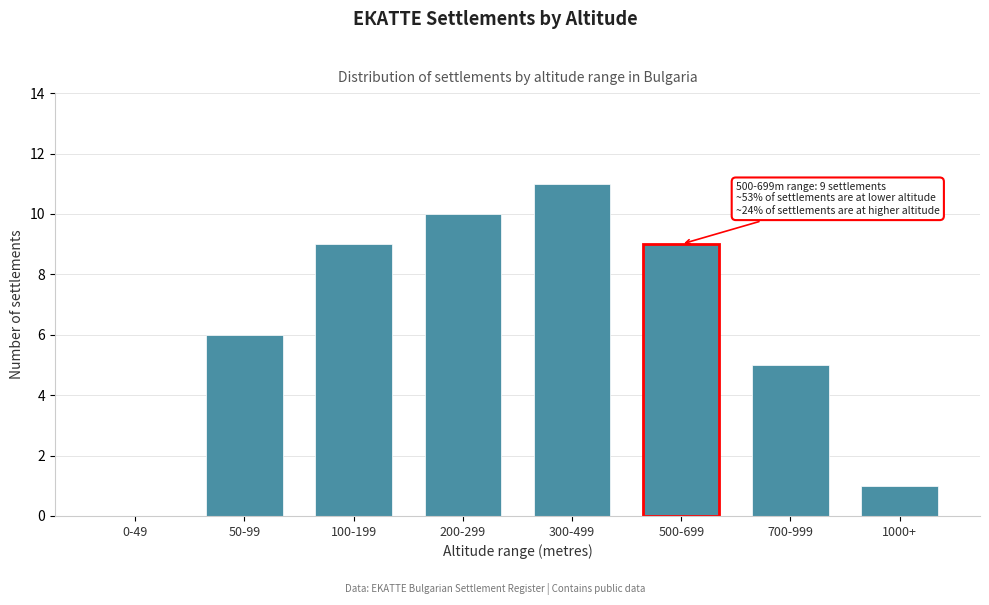

Reading left to right, extract all data points from this chart.

0-49=0	50-99=6	100-199=9	200-299=10	300-499=11	500-699=9	700-999=5	1000+=1